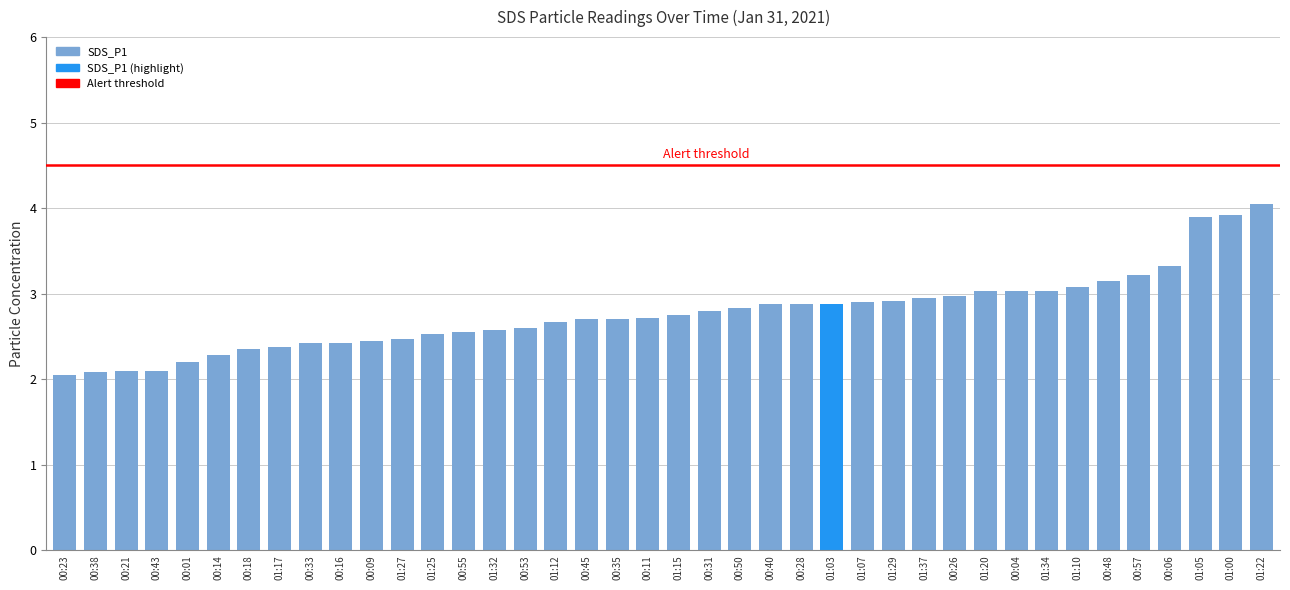

How many bars are there in total?

40